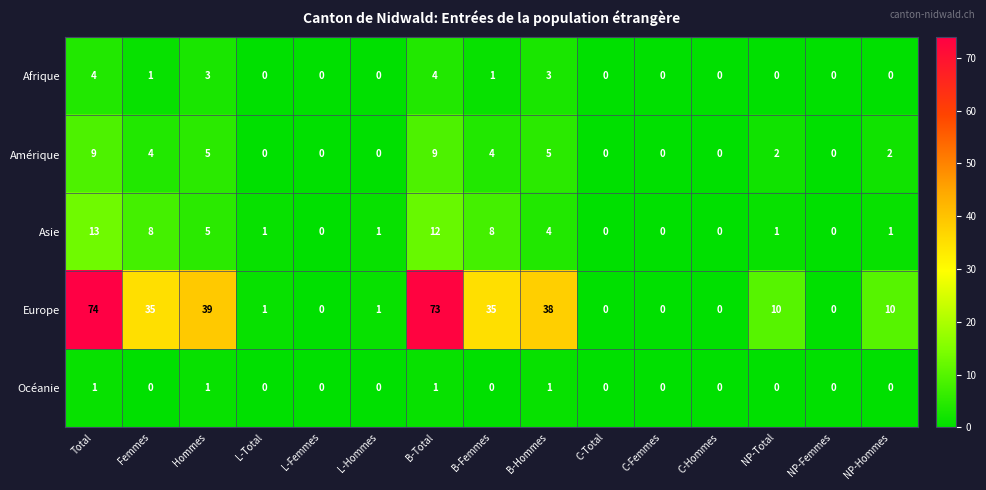

What is the difference between the maximum and minimum values in the Afrique series?

4